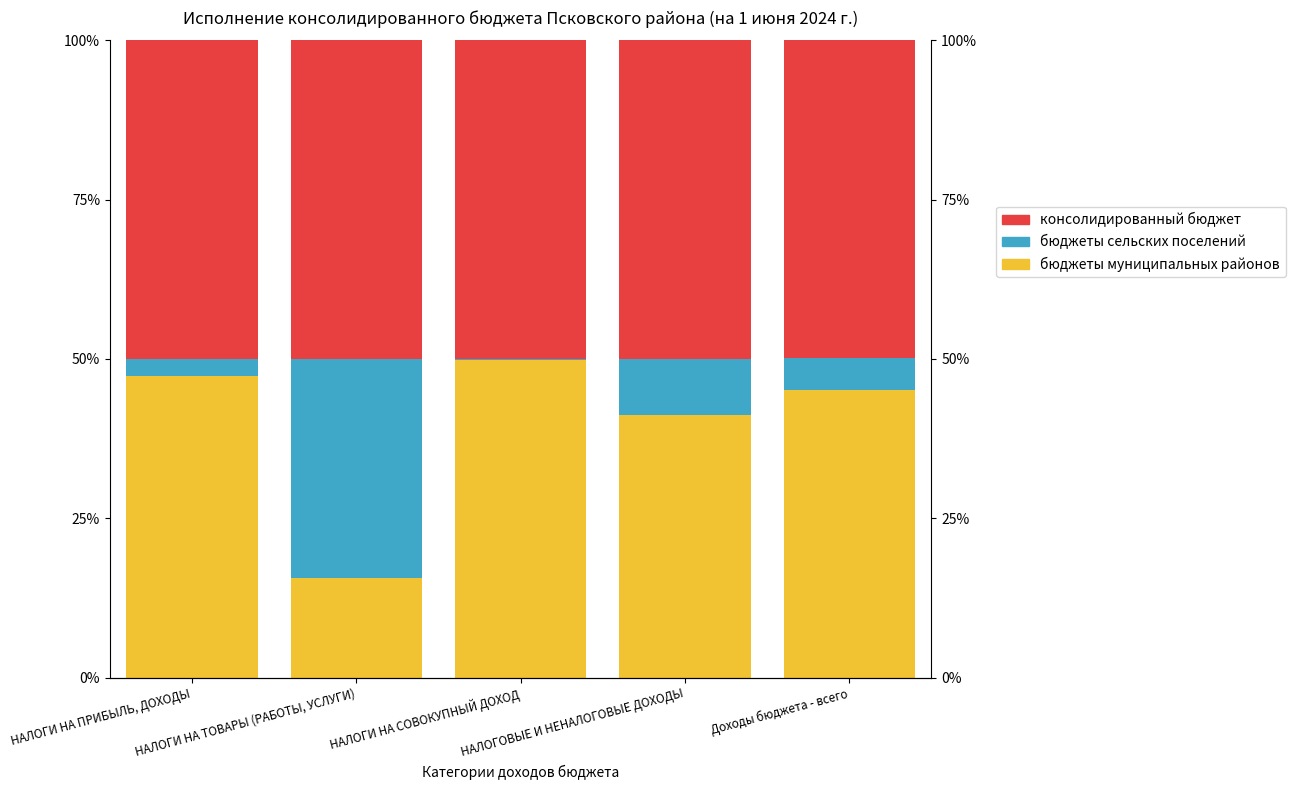

How many data points does each series have?

5